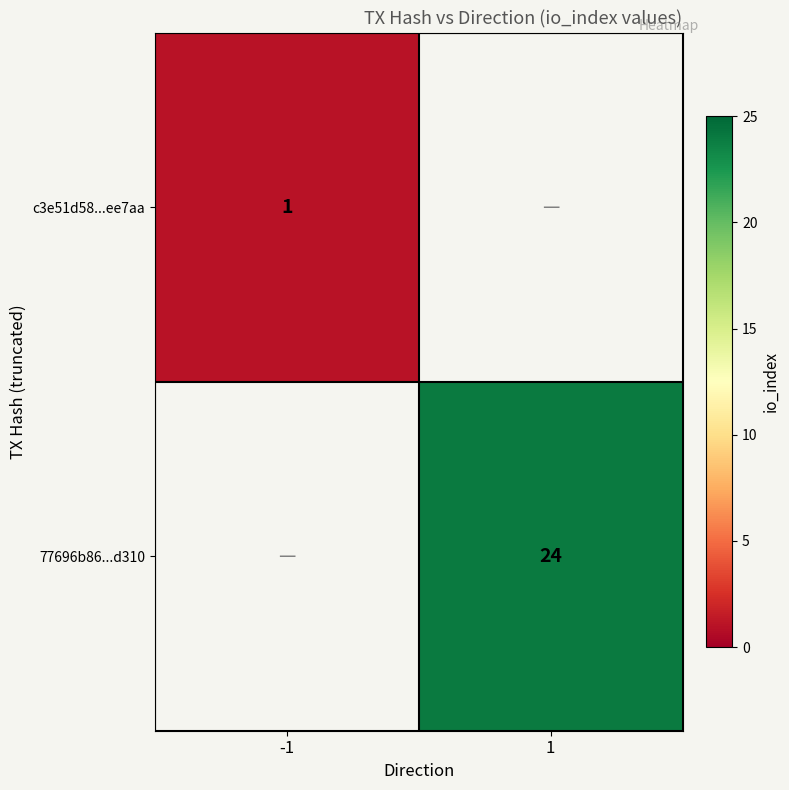

True or false: 77696b86...d310 has a value of 34 at 1.

False